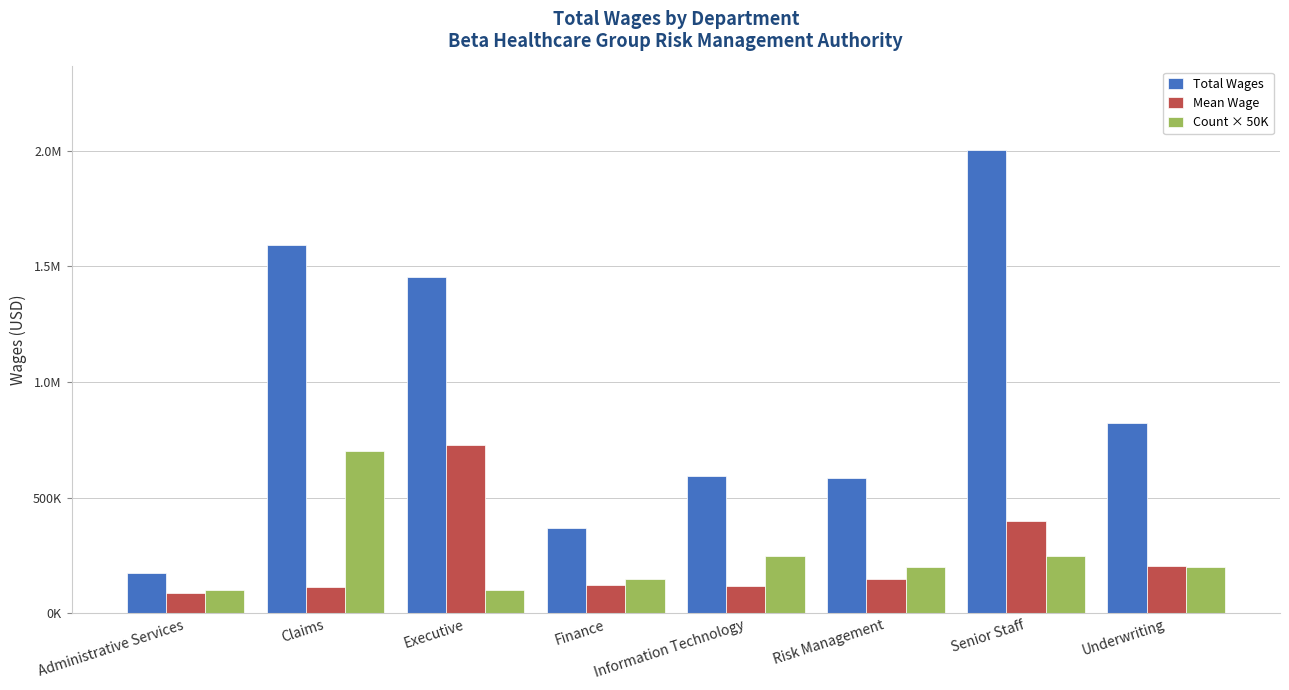

Does the chart contain any negative values?

No